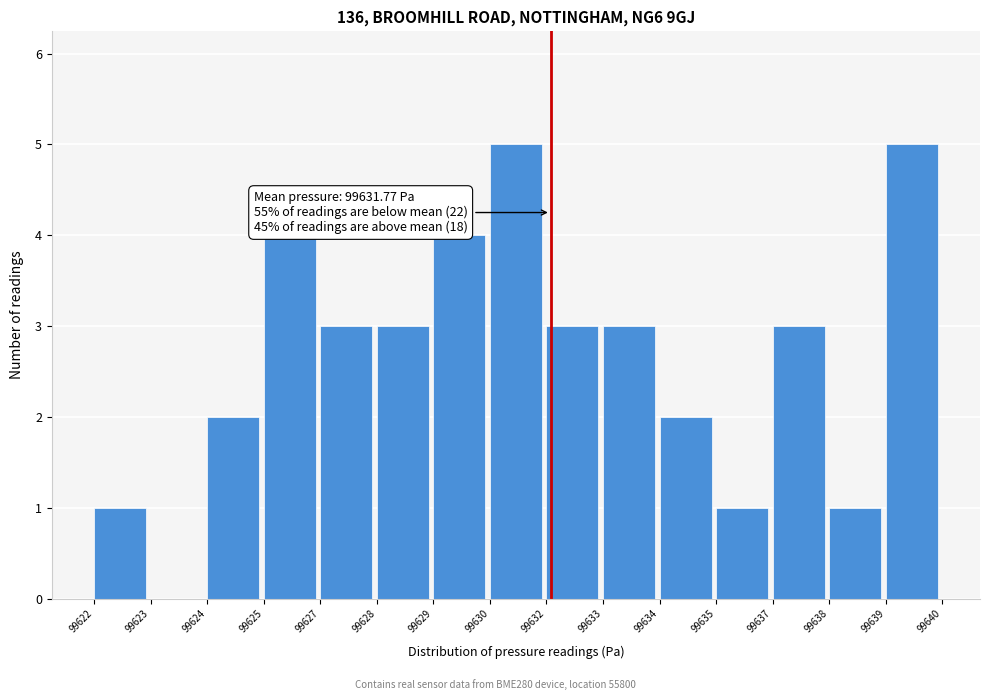

Reading right to left, what are all the values shown in this chart?

99639=5	99638=1	99637=3	99635=1	99634=2	99633=3	99632=3	99630=5	99629=4	99628=3	99627=3	99625=4	99624=2	99623=0	99622=1